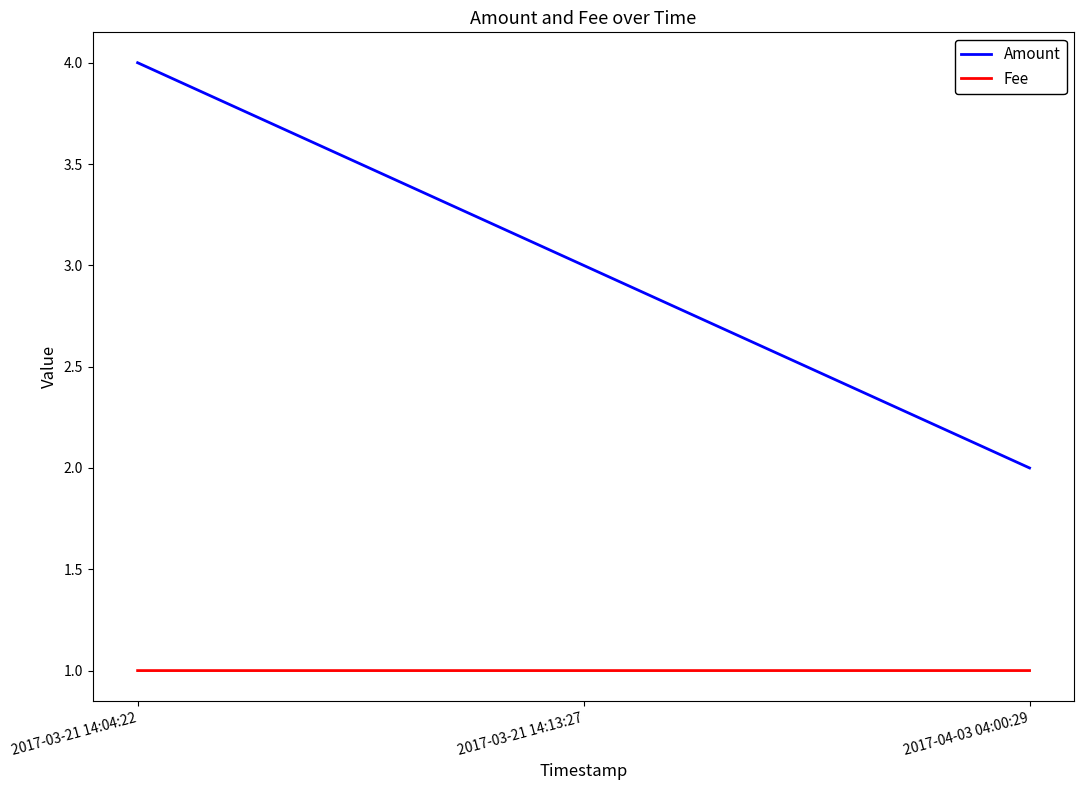

Is it true that Amount equals 2.0 at 2017-04-03 04:00:29?

True